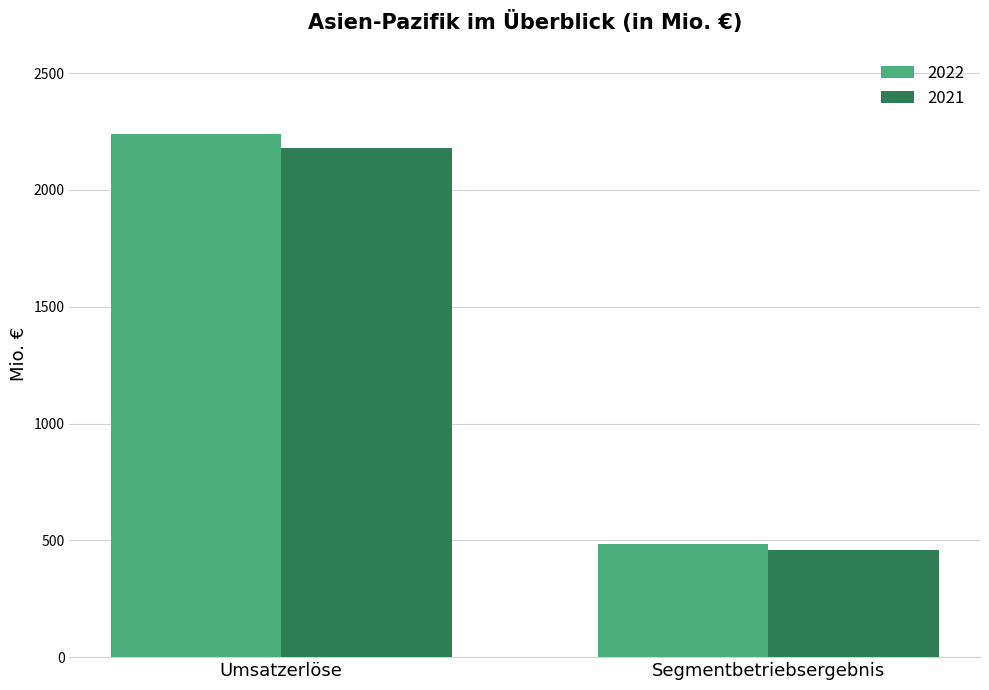

Between Umsatzerlöse and Segmentbetriebsergebnis, which series saw the biggest shift?

2022